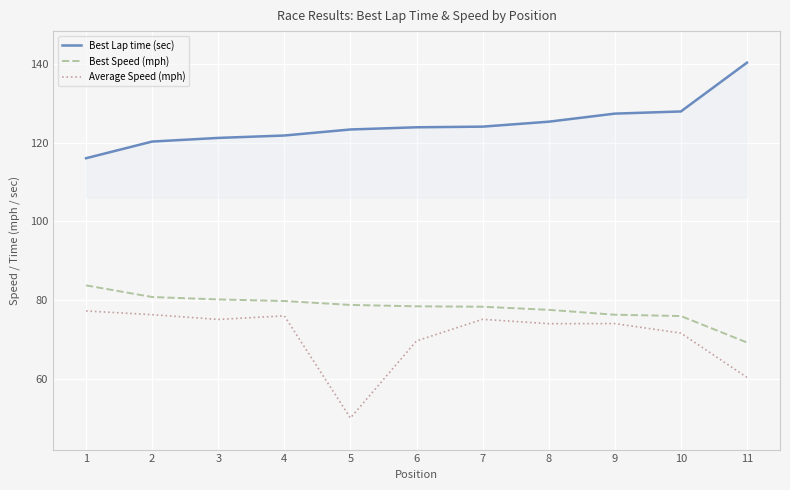

How many lines are shown in the chart?

3